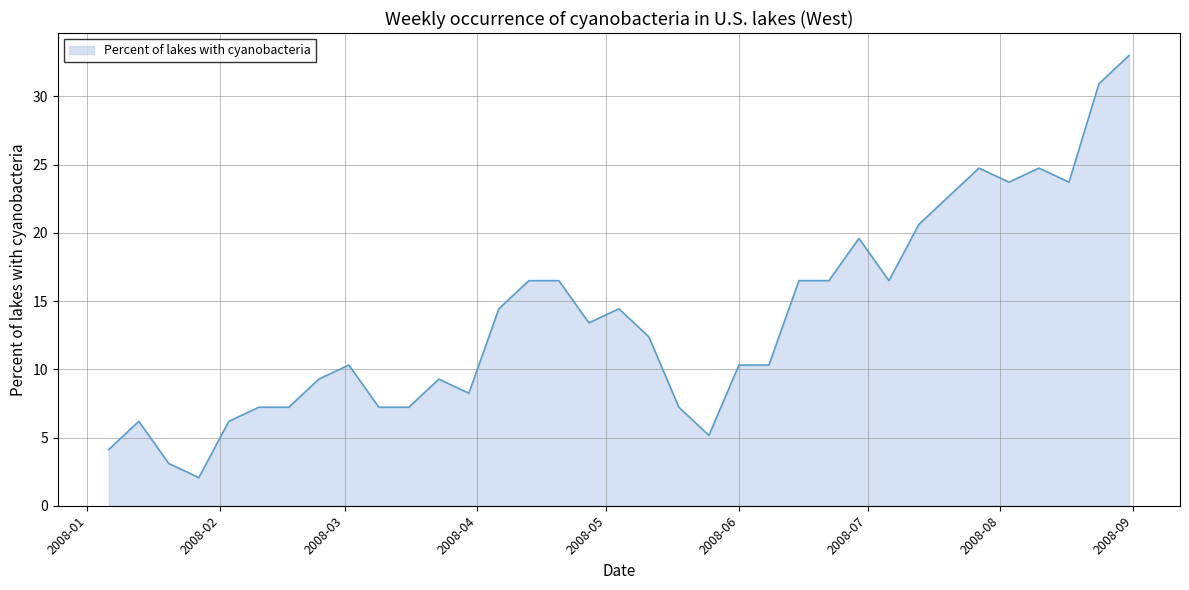

What is the difference between the maximum and minimum values?

30.9